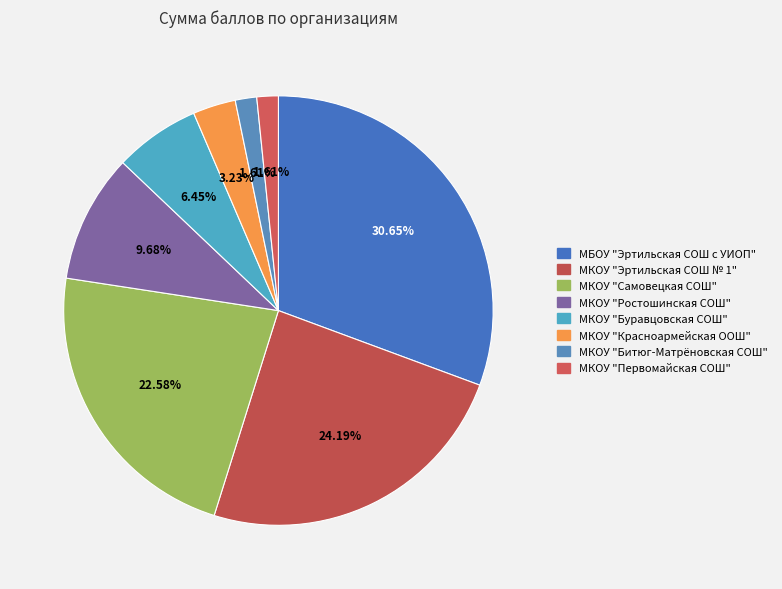

Combined, what portion of the pie is МКОУ "Первомайская СОШ" and МКОУ "Битюг-Матрёновская СОШ"?

3.2%